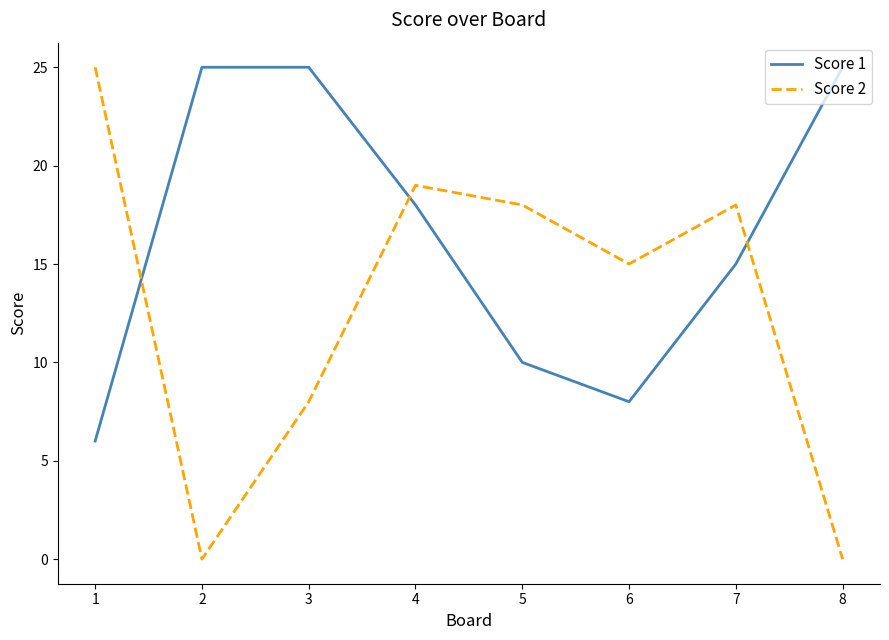

At how many categories does at least one series exceed 9?

8